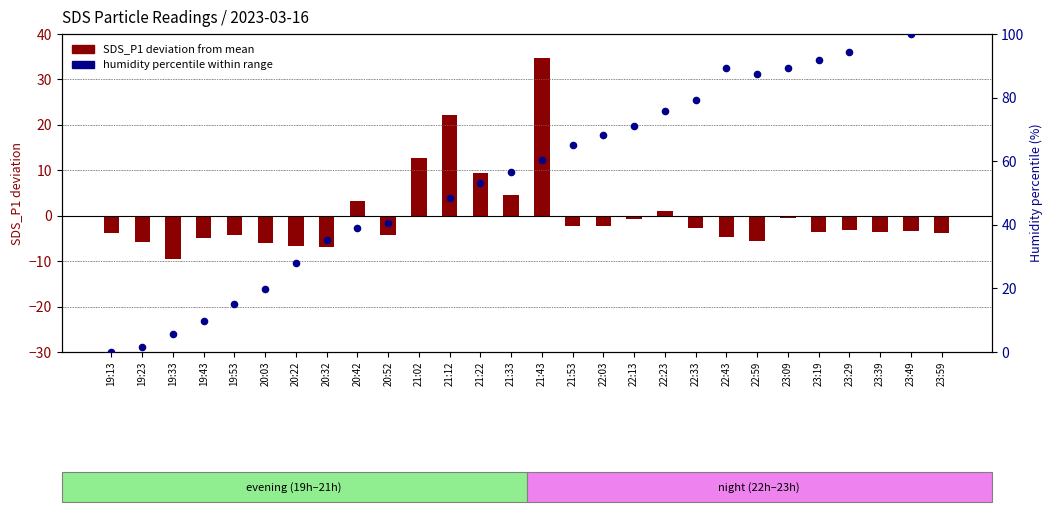

What are all the series names shown in the legend?

SDS_P1 deviation, humidity percentile